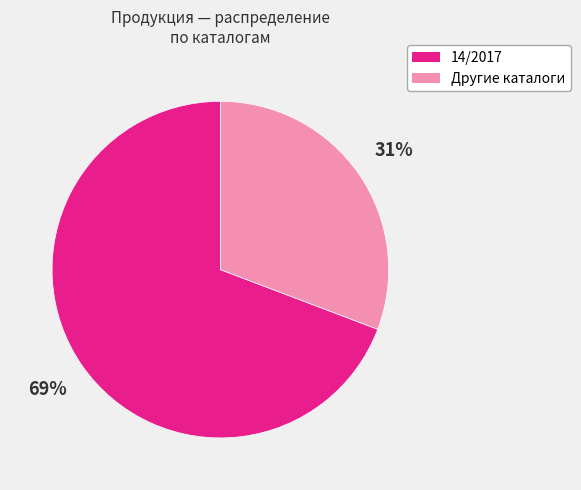

To the nearest percent, what is the average slice percentage?

50%